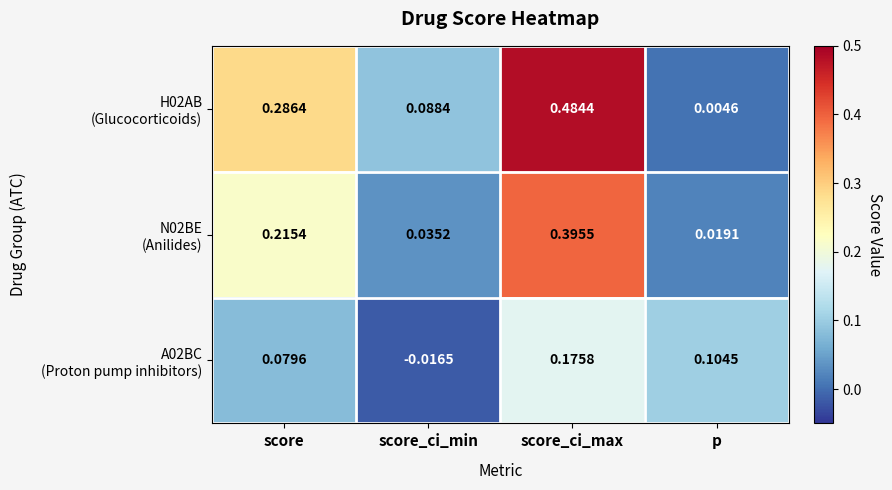

At which category is the sum across all series the highest?

score_ci_max